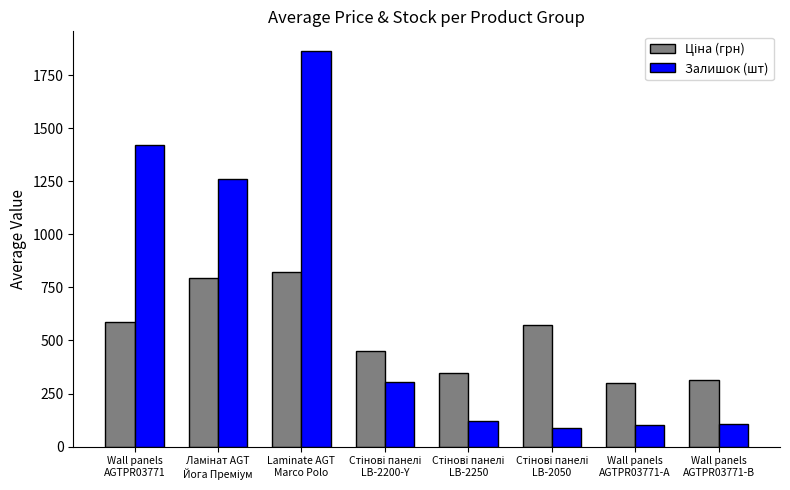

How many series are shown in this chart?

2